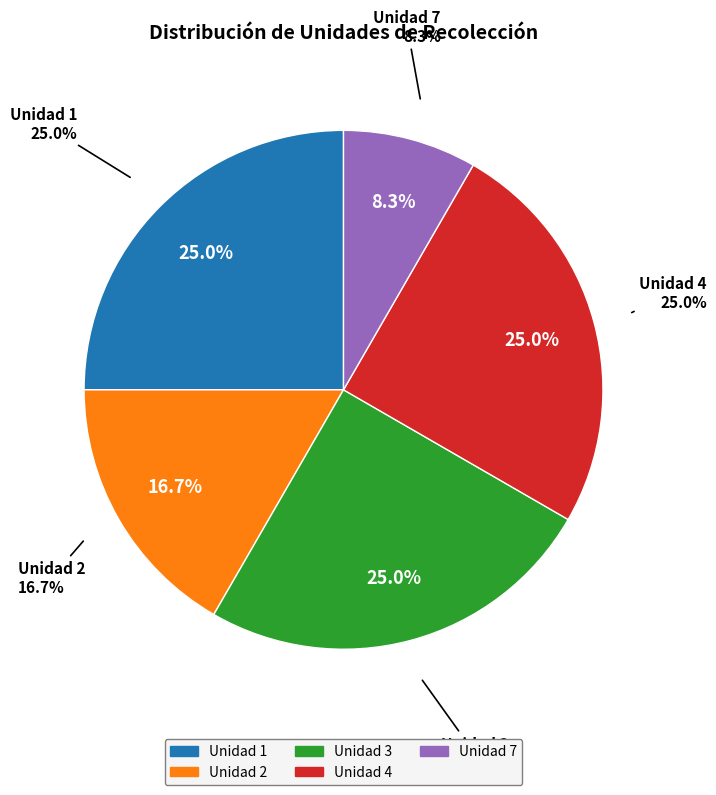

Is it true that Unidad 4 is 25% of the pie?

True